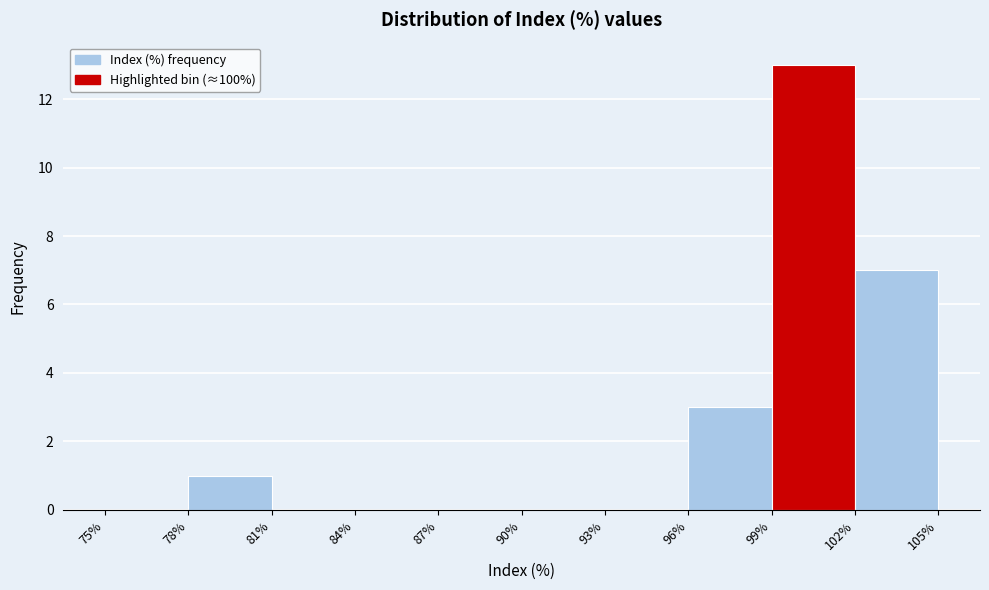

Reading left to right, transcribe this chart: for each bar, give the range it covers on the x-axis and its height. The values are not printed on the chart, so give them approximately, as read against the axis.

75% to 78%: 0
78% to 81%: 1
81% to 84%: 0
84% to 87%: 0
87% to 90%: 0
90% to 93%: 0
93% to 96%: 0
96% to 99%: 3
99% to 102%: 13
102% to 105%: 7